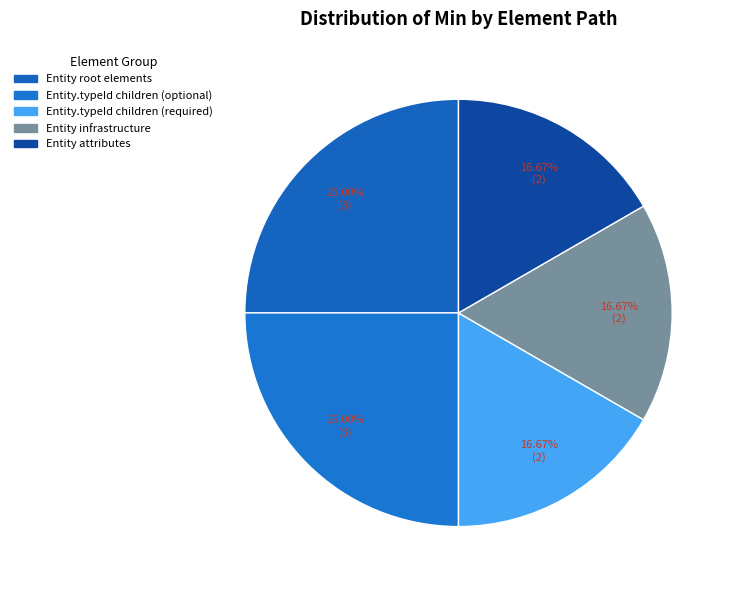

How many segments does this pie chart have?

5